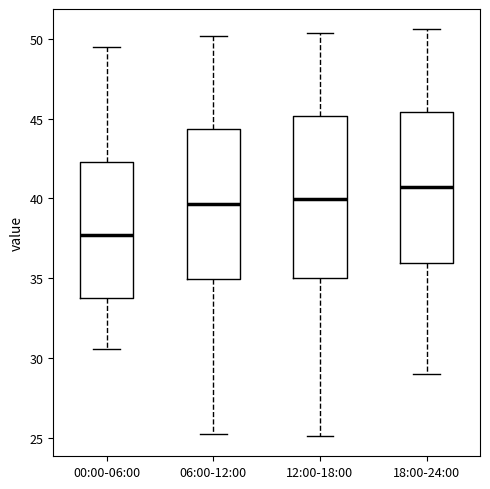

Which box's median line is the lowest?

00:00-06:00